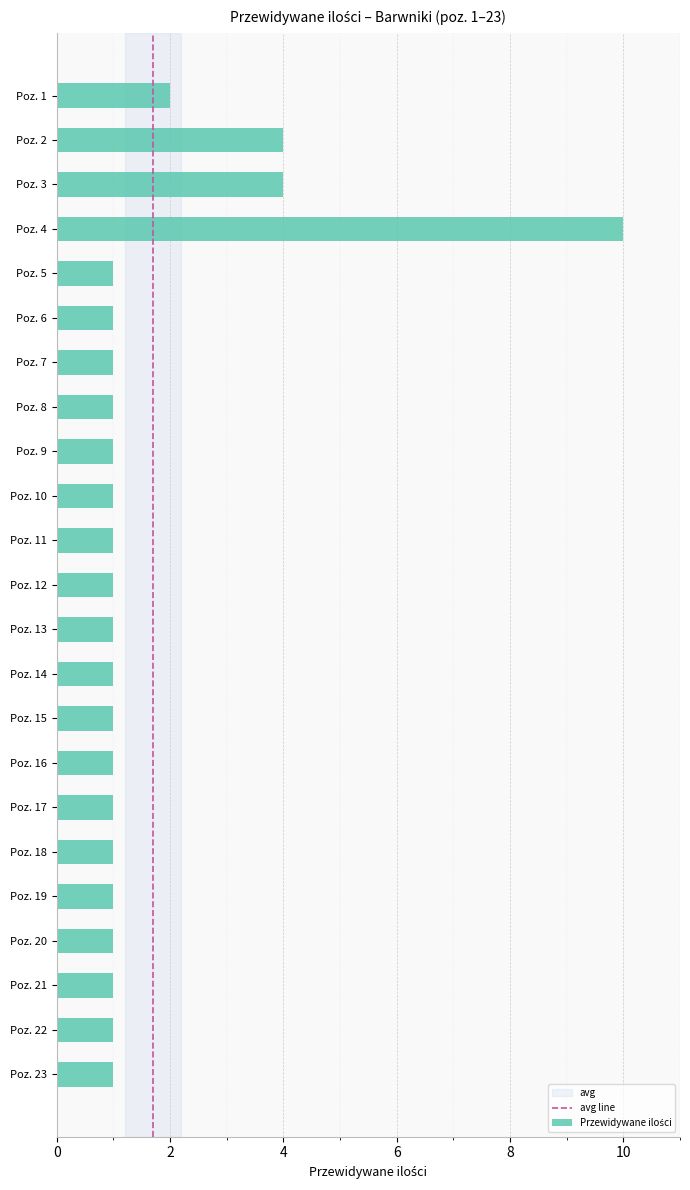

What is the value of the 18th bar from the top?

1